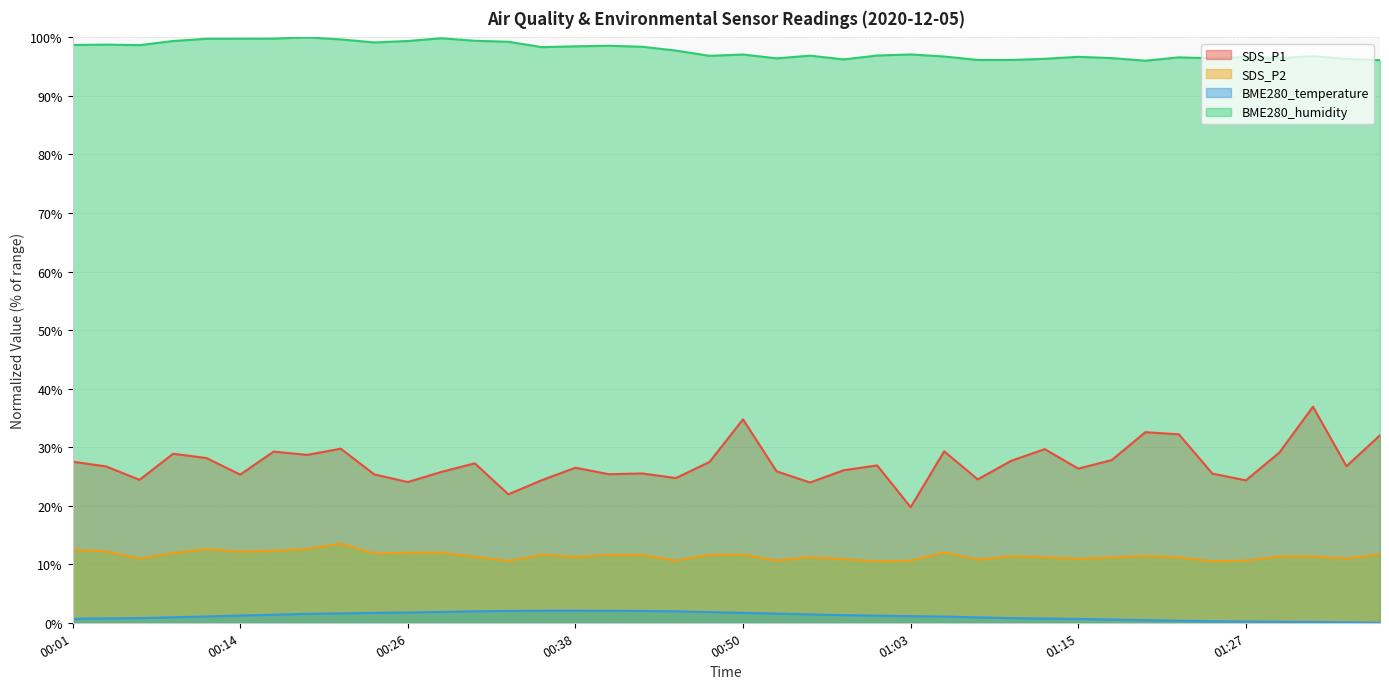

What are all the series names shown in the legend?

SDS_P1, SDS_P2, BME280_temperature, BME280_humidity